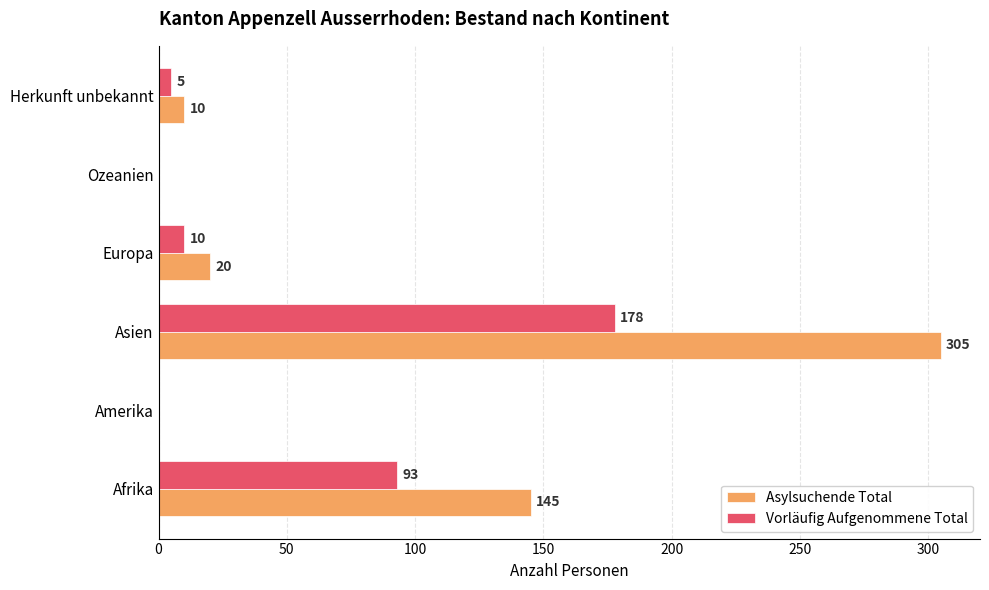

What is the maximum value shown in the chart?

305